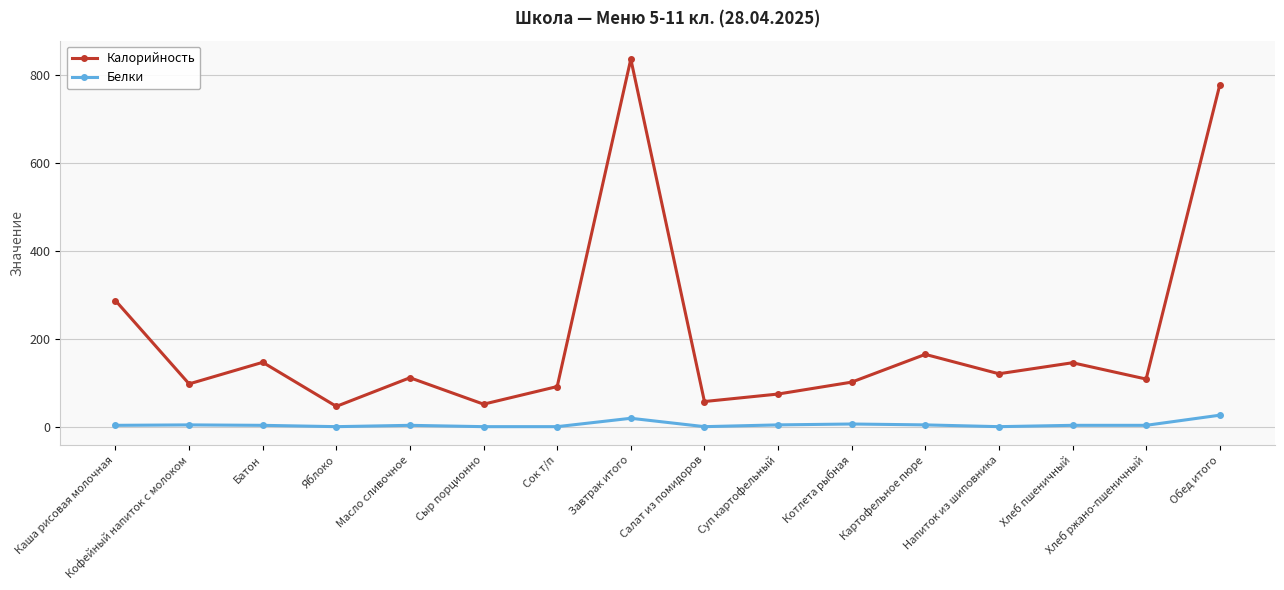

True or false: Белки has a value of 5 at Суп картофельный.

True